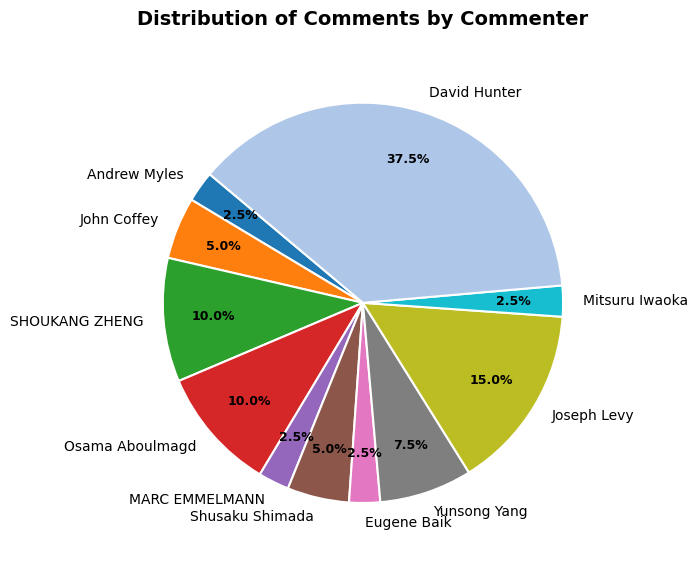

What percentage is the SHOUKANG ZHENG slice, to the nearest percent?

10%